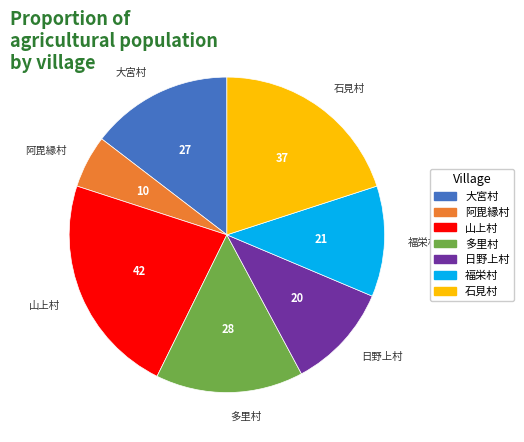

Is the sum of 日野上村 and 阿毘縁村 greater than half?

No